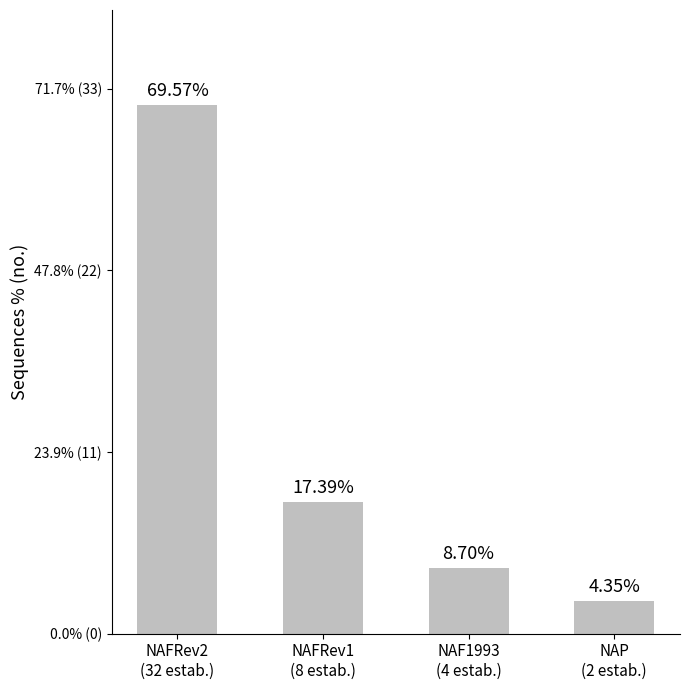

Does the chart contain any negative values?

No